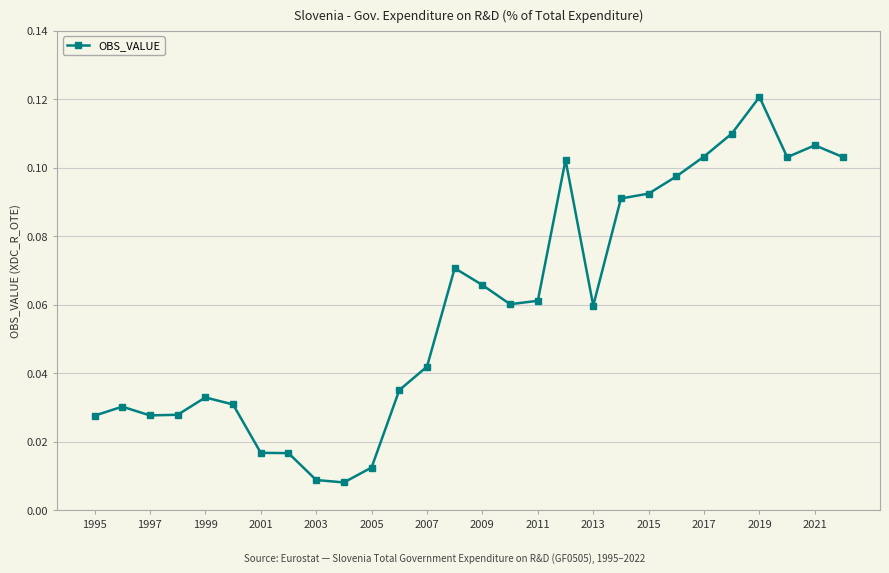

What is the sum of all values?

1.7